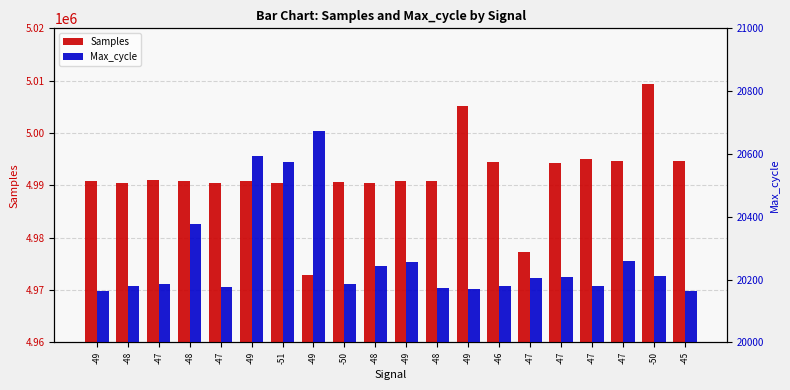

Does the chart contain stacked bars?

No